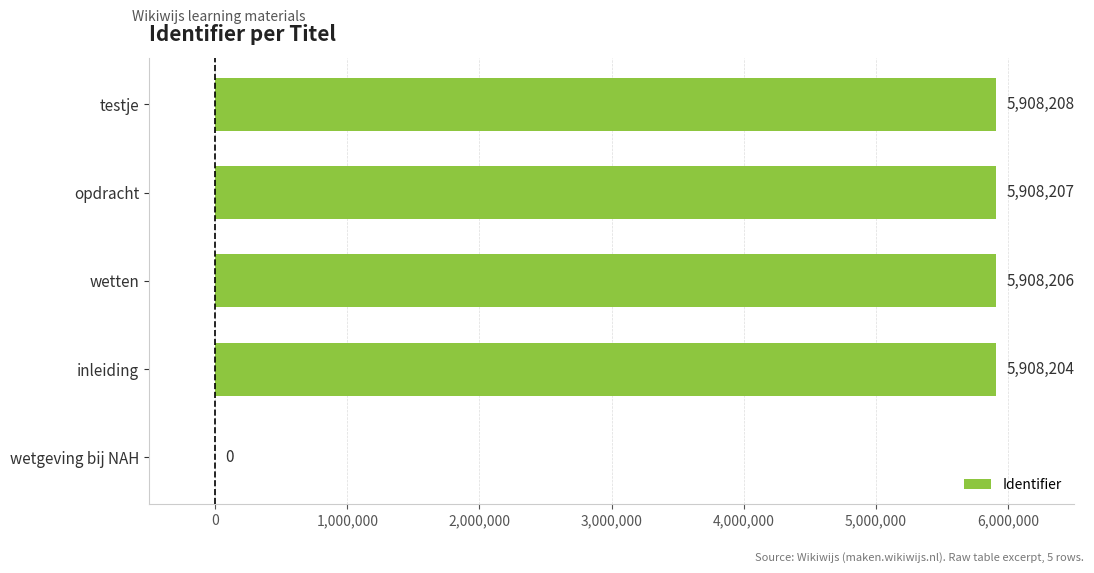

How many categories are shown in the chart?

5